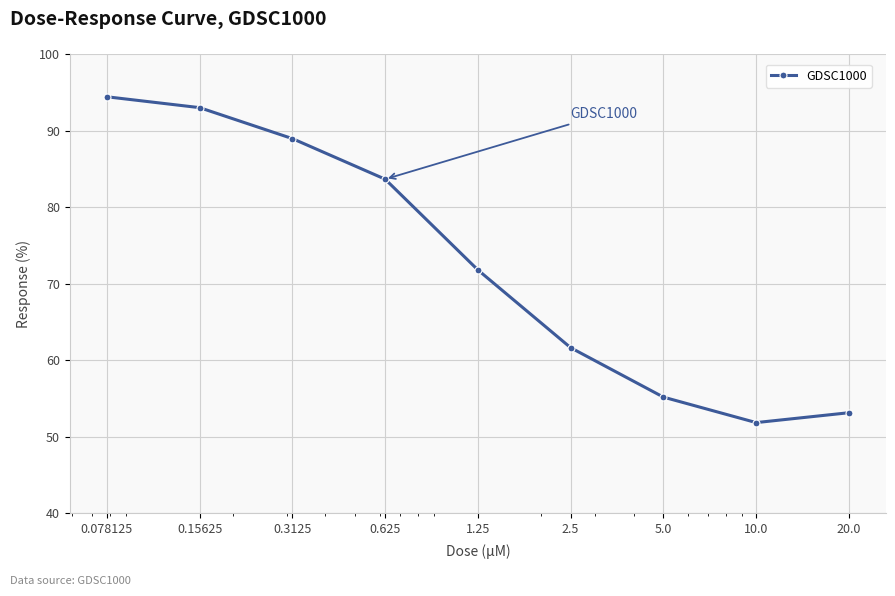

True or false: the data has more than 1 interior local peaks.

False